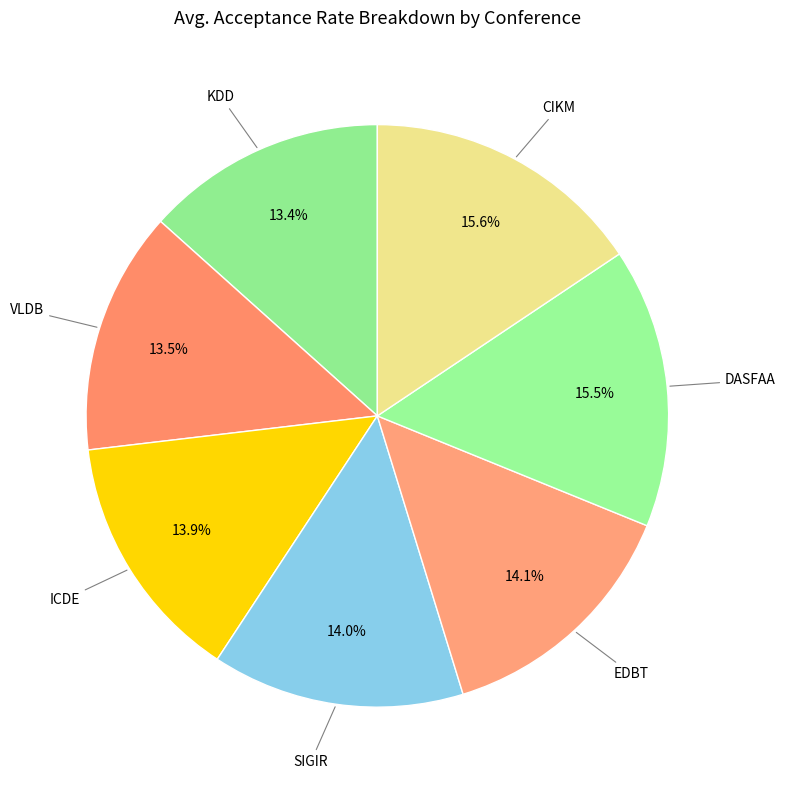

To the nearest percent, what is the combined percentage of SIGIR and ICDE?

28%